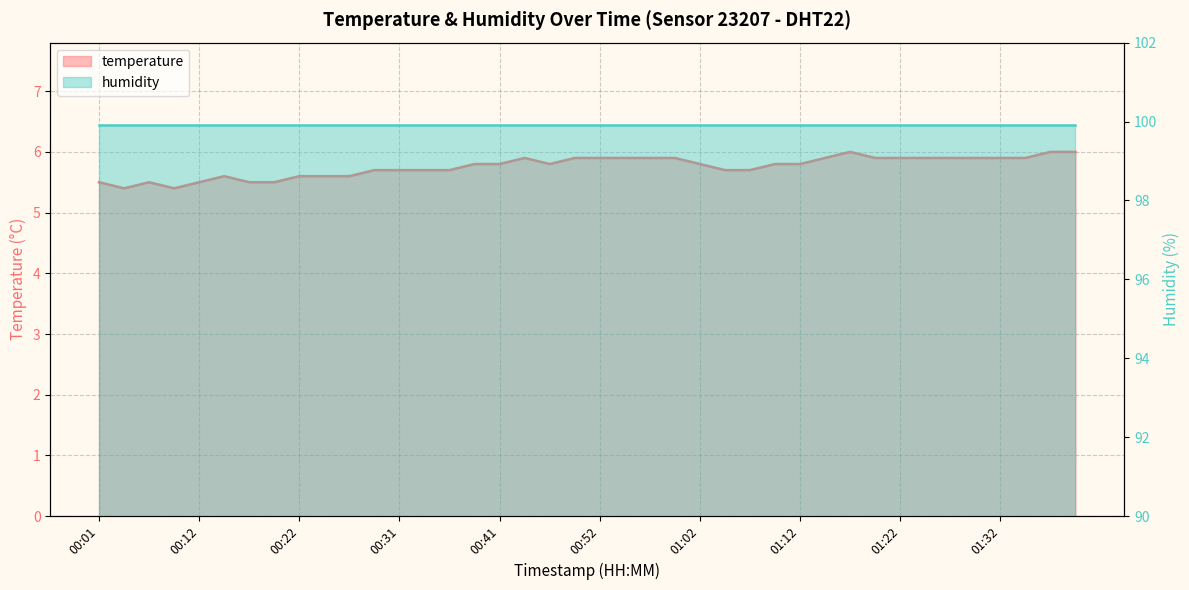

What is the sum of the values at 00:39 and 01:22?

11.7